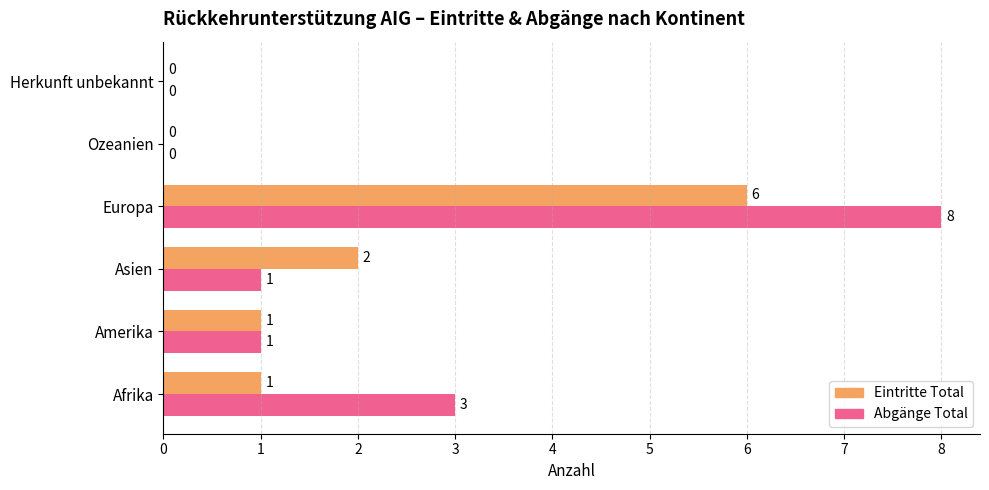

What is the greatest value displayed?

8